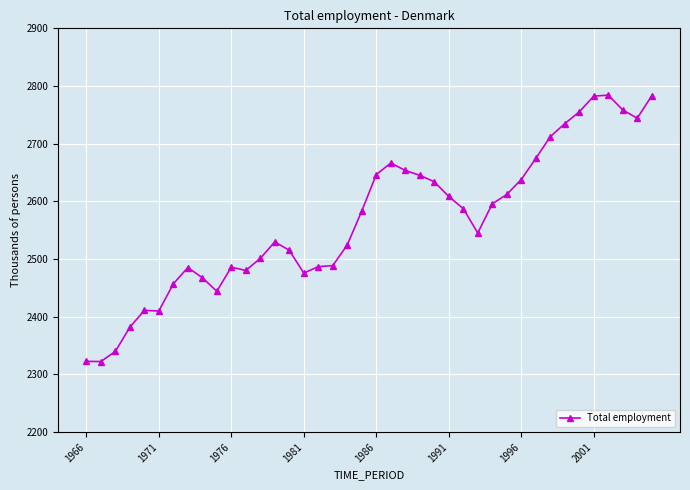

What is the average value?

2566.9